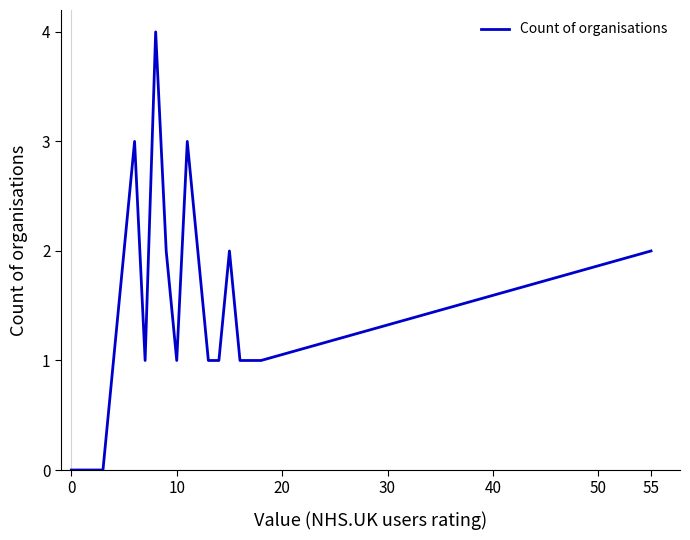

What is the maximum value shown in the chart?

4